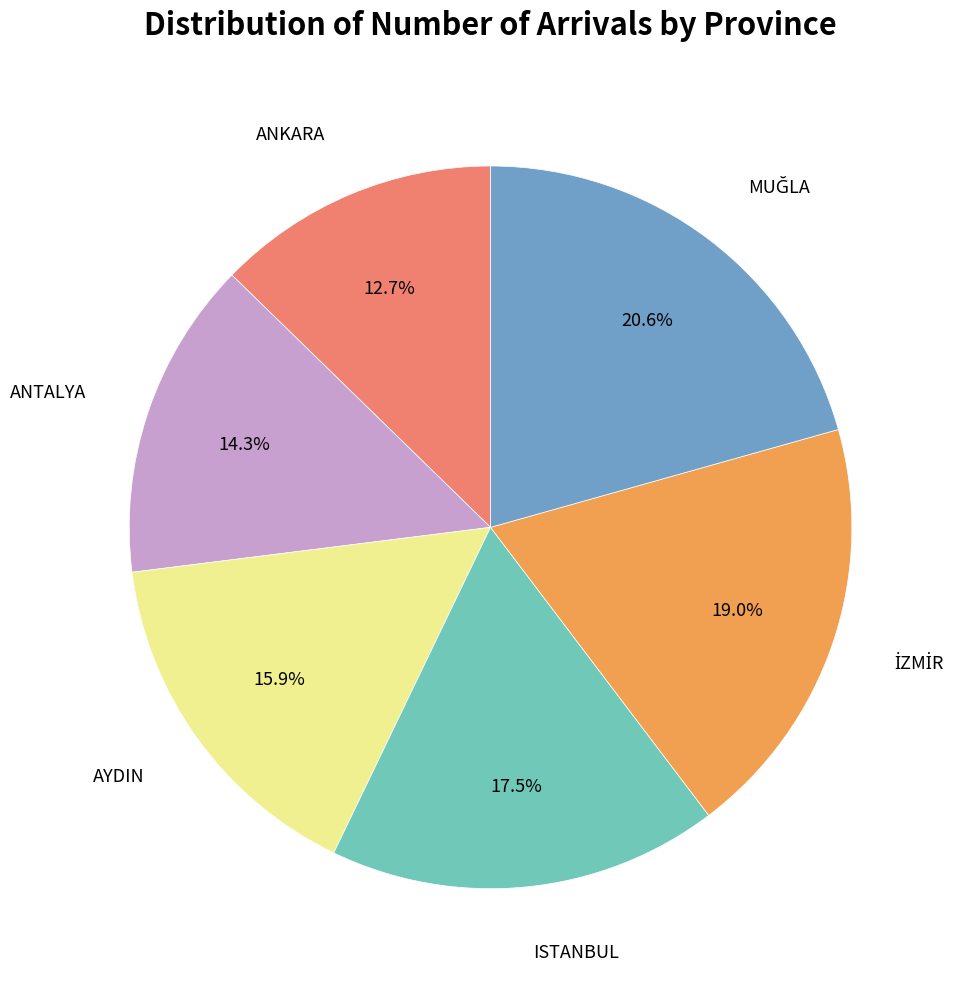

Is there any slice that represents more than half of the pie?

No